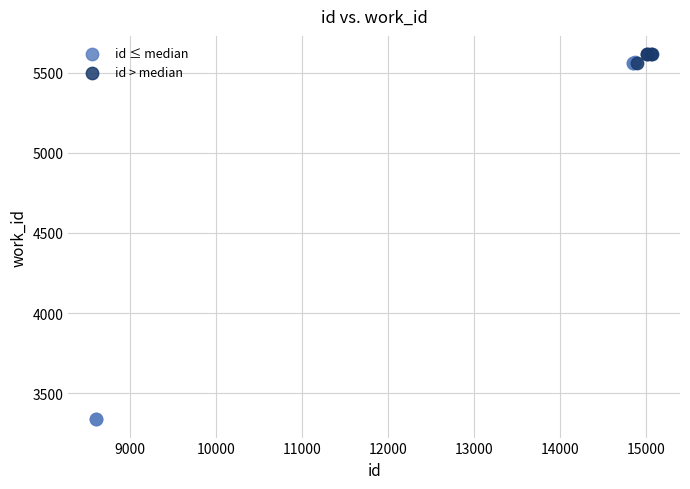

Which series contains the lowest Y value?

id ≤ median